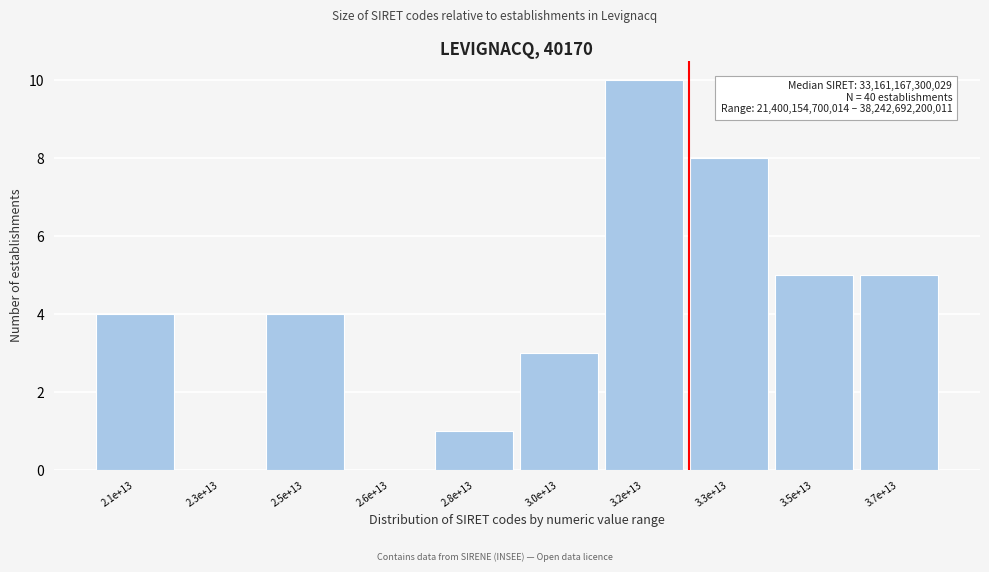

Reading right to left, list all the values displayed in this chart.

3.7e+13=5	3.5e+13=5	3.3e+13=8	3.2e+13=10	3.0e+13=3	2.8e+13=1	2.6e+13=0	2.5e+13=4	2.3e+13=0	2.1e+13=4